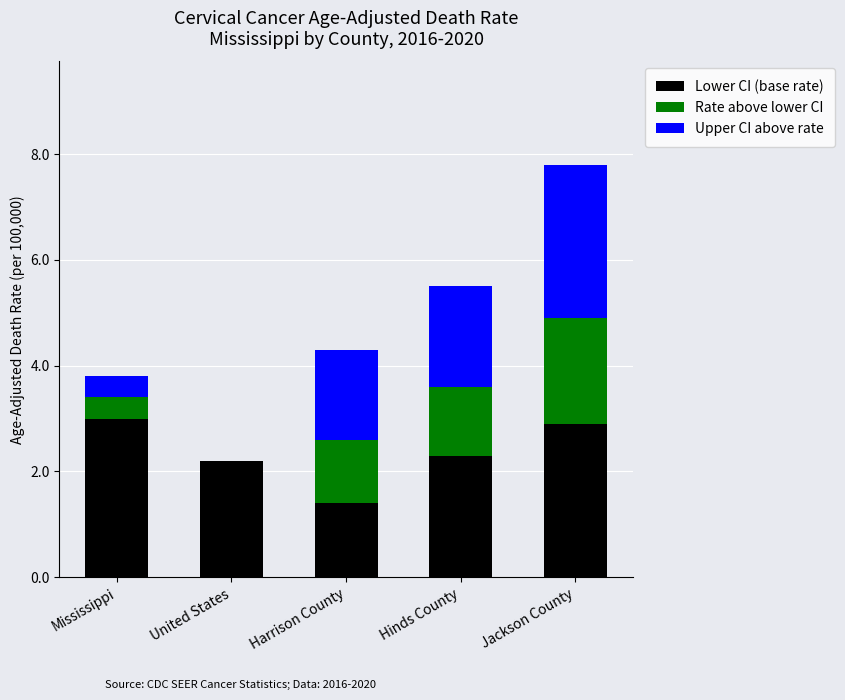

What is the highest value of the Lower CI (base rate) series?

3.0